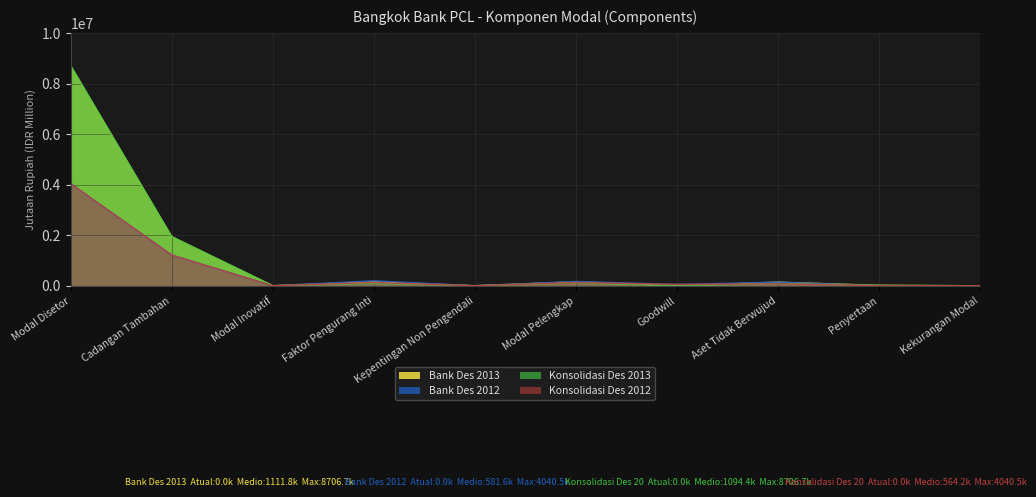

Is it true that Konsolidasi Des 2013 equals 0 at Kekurangan Modal?

True